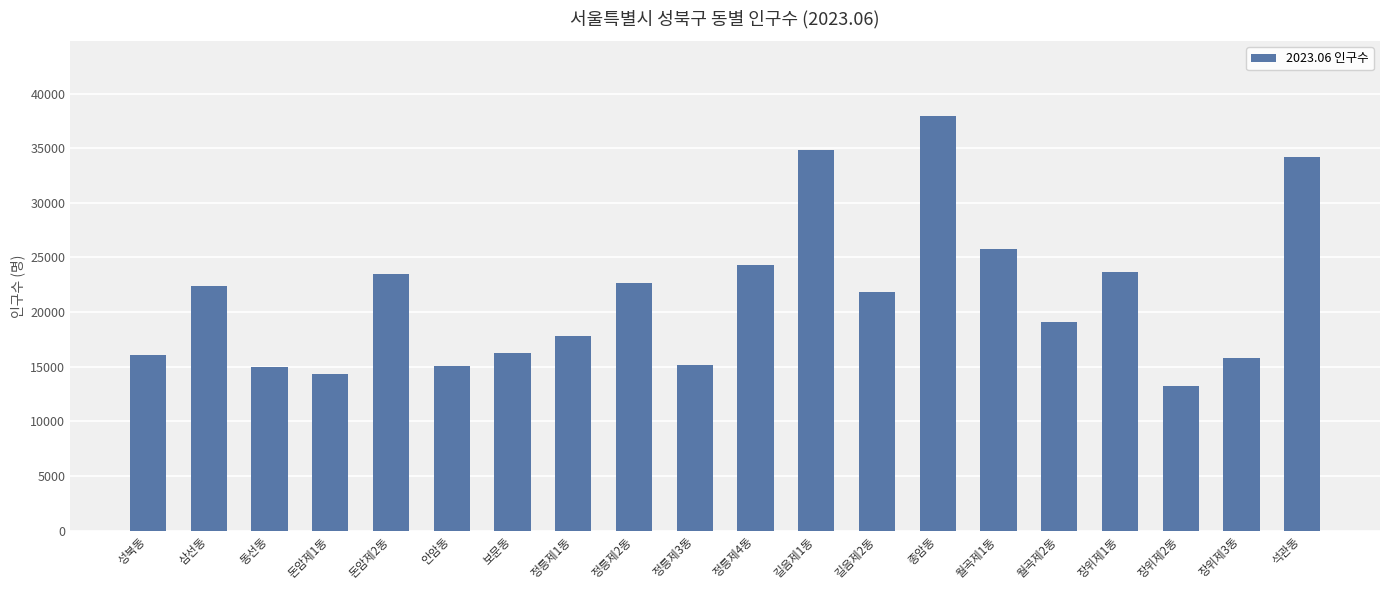

True or false: the data shows 25820 at 월곡제1동.

True